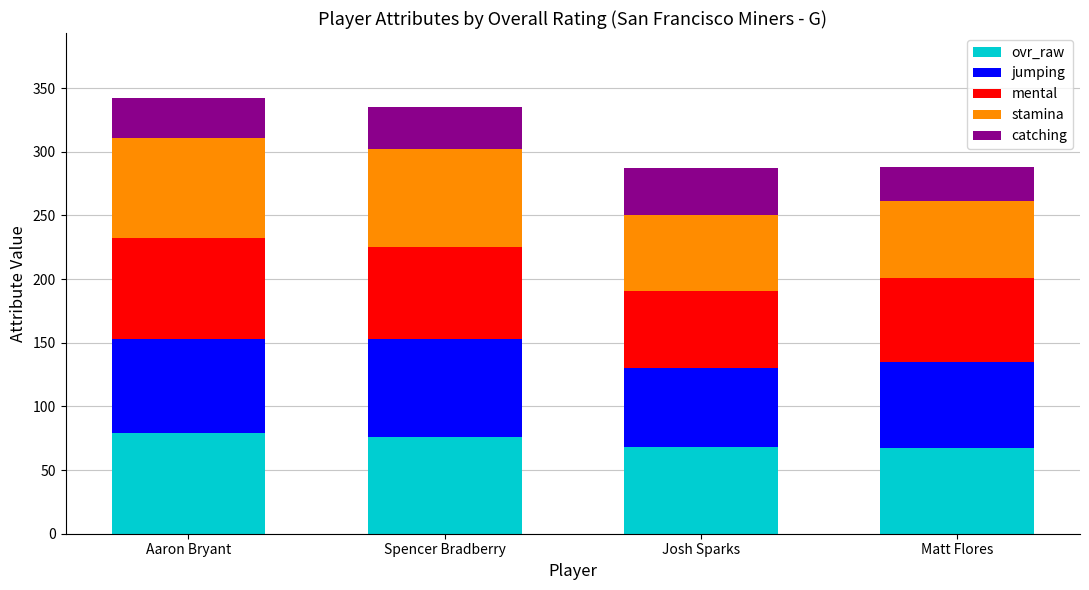

The ovr_raw series shows 67 at Matt Flores. True or false?

True